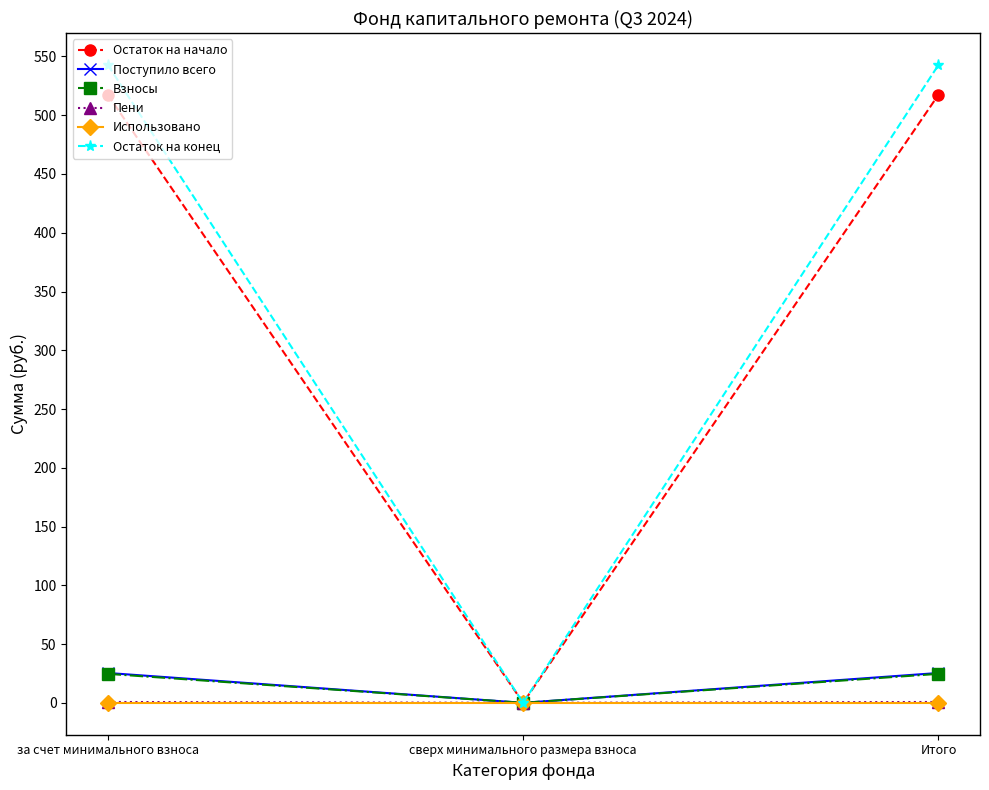

What is the label of the 2nd point from the left?

сверх минимального размера взноса